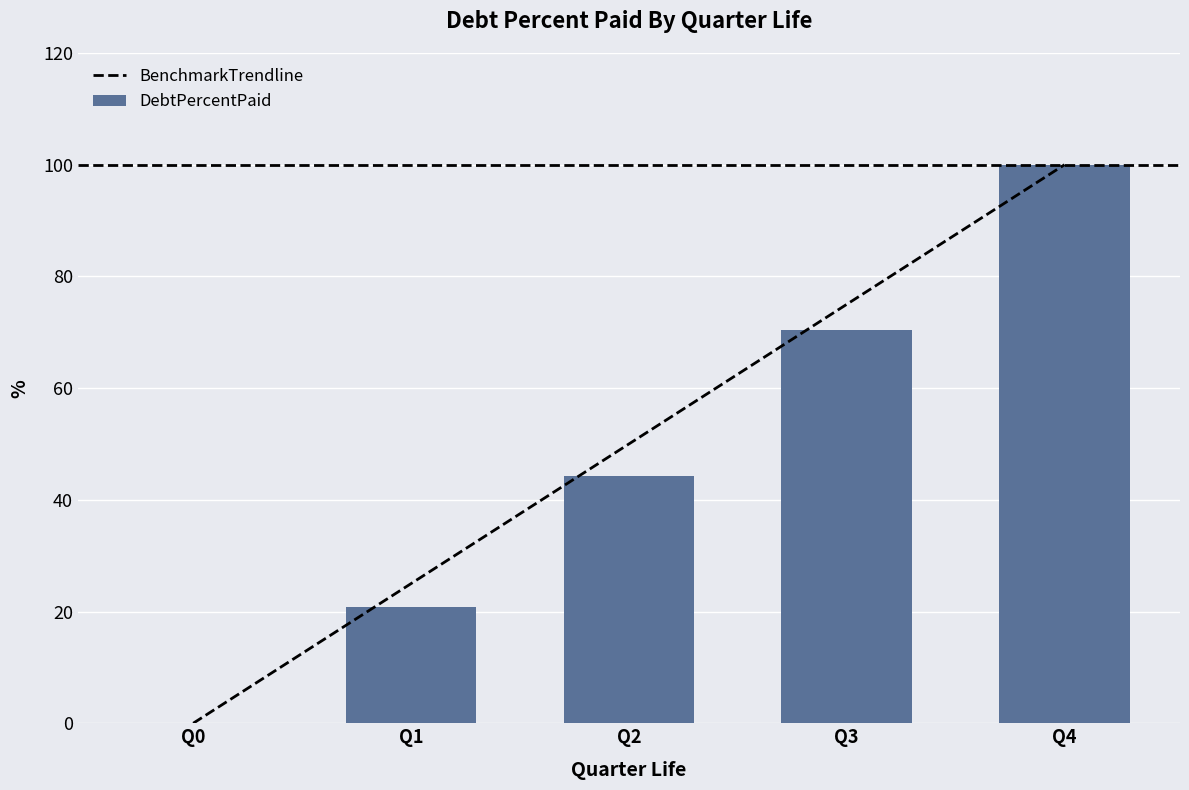

Reading left to right, list all the values displayed in this chart.

BenchmarkTrendline: 0.0	25.0	50.0	75.0	100.0
DebtPercentPaid: 0.0	20.9	44.2	70.4	100.0